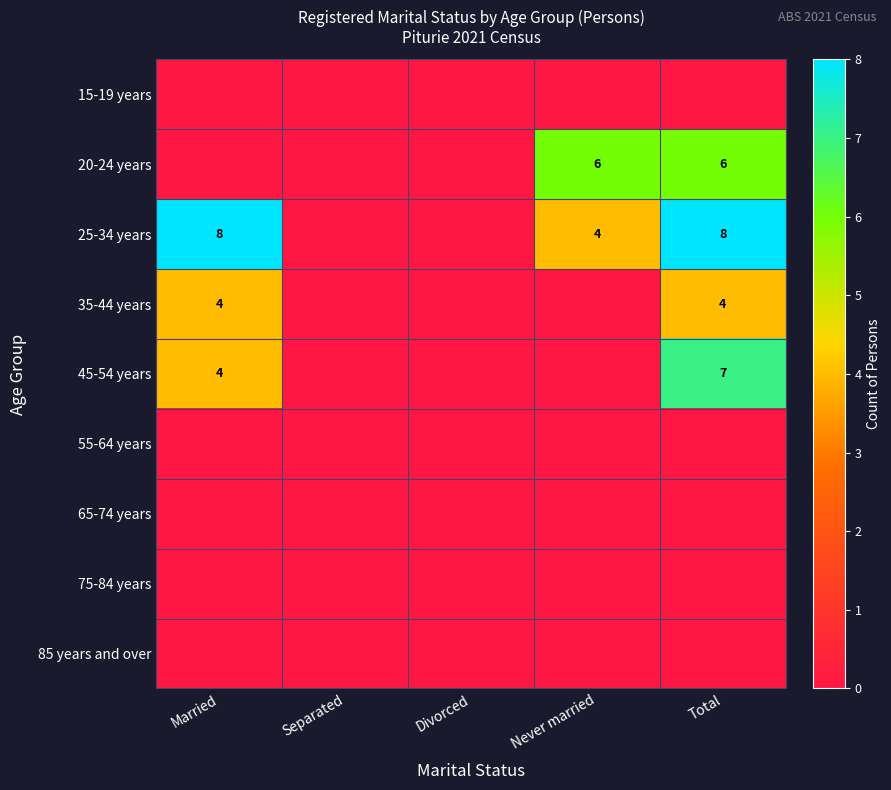

What is the greatest value displayed?

8